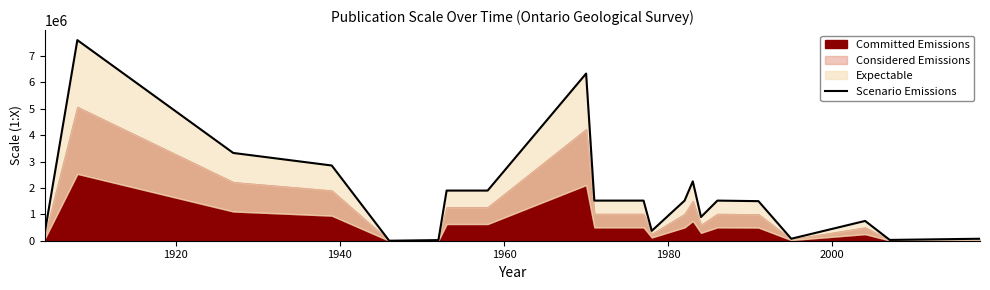

How many lines are shown in the chart?

1